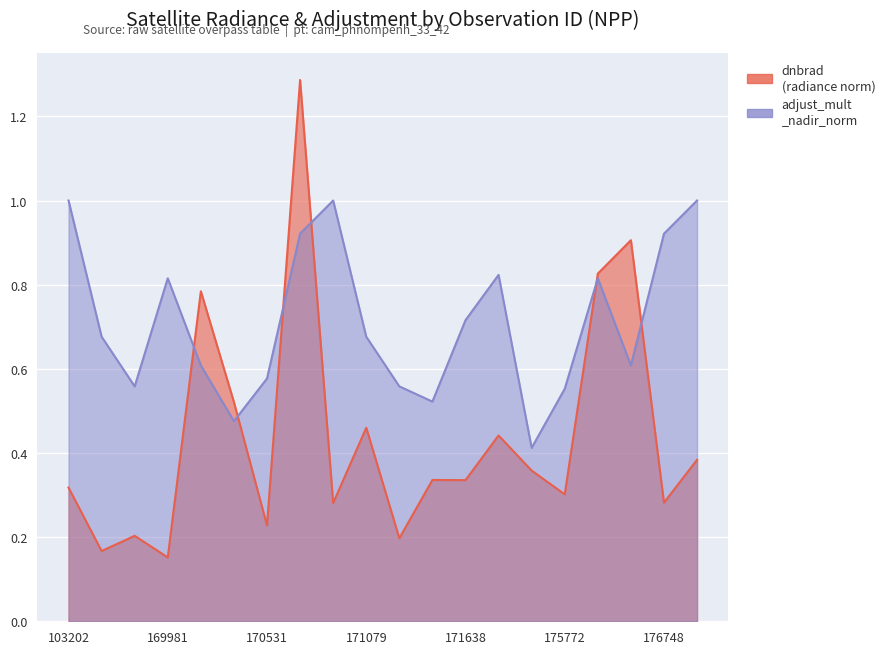

How many times do dnbrad and adjust_mult_nadir_norm cross each other?

6